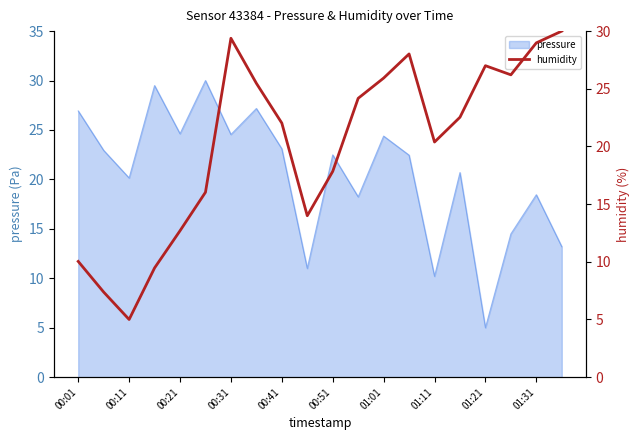

True or false: pressure has a value of 8.8 at 01:21.

False